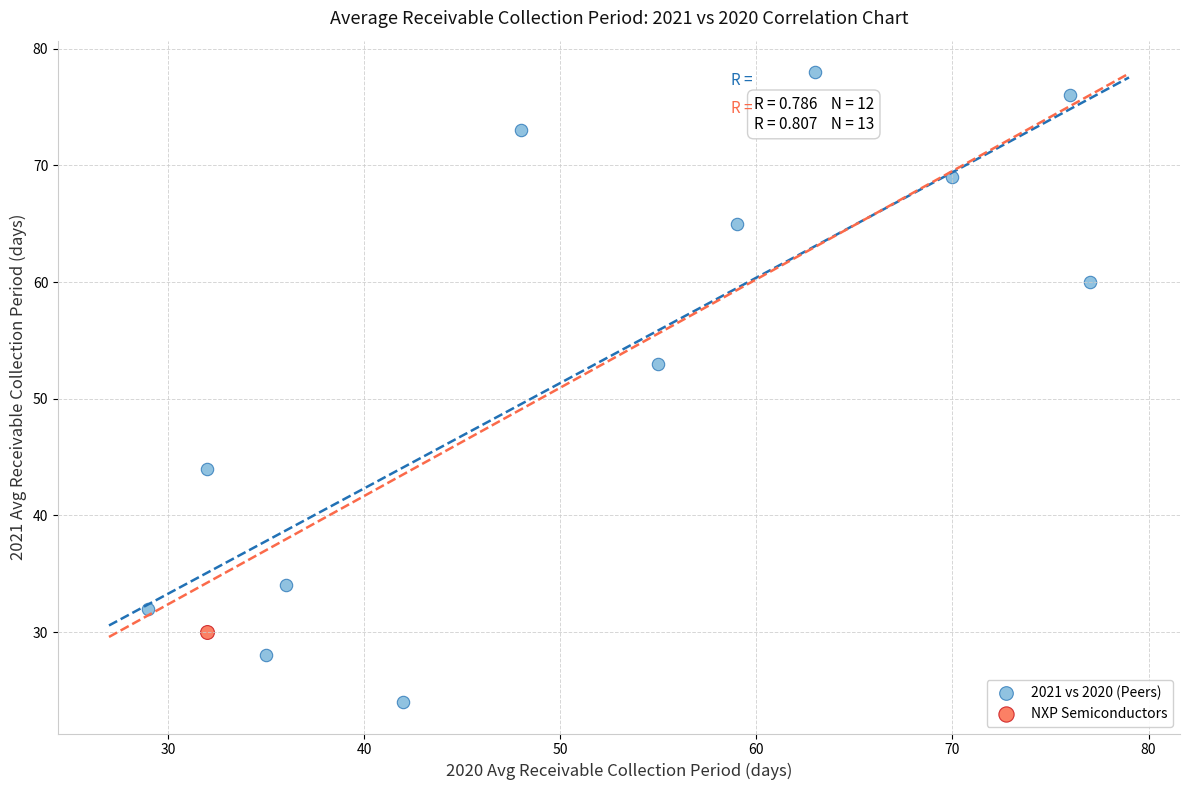

What are all the series names shown in the legend?

2021 vs 2020 (Peers), NXP Semiconductors